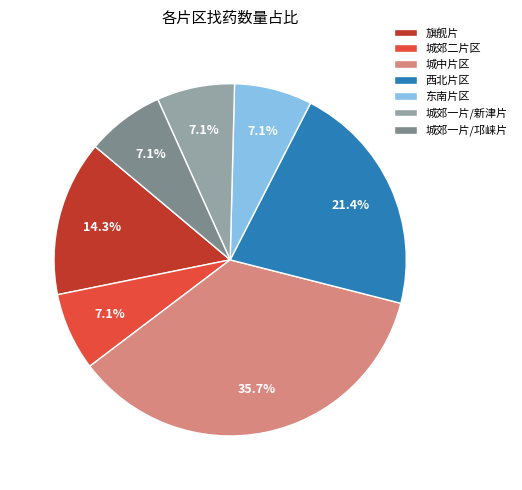

What is the total percentage of 城中片区 and 城郊二片区?

42.9%